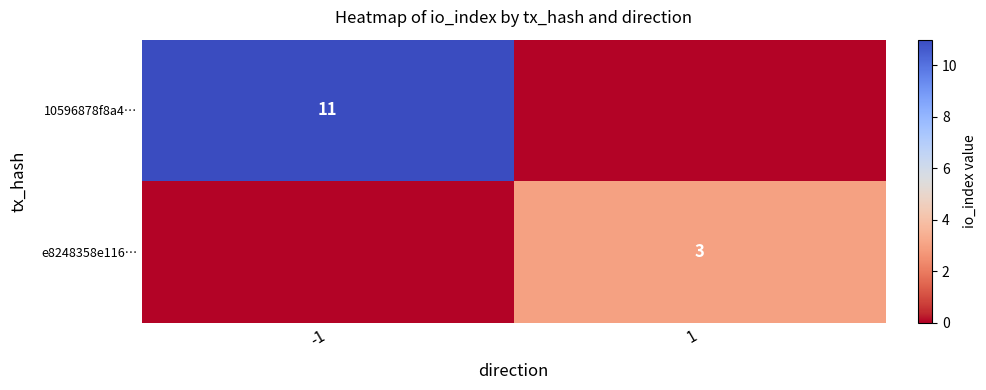

True or false: e8248358e116… has a value of 3 at 1.

True